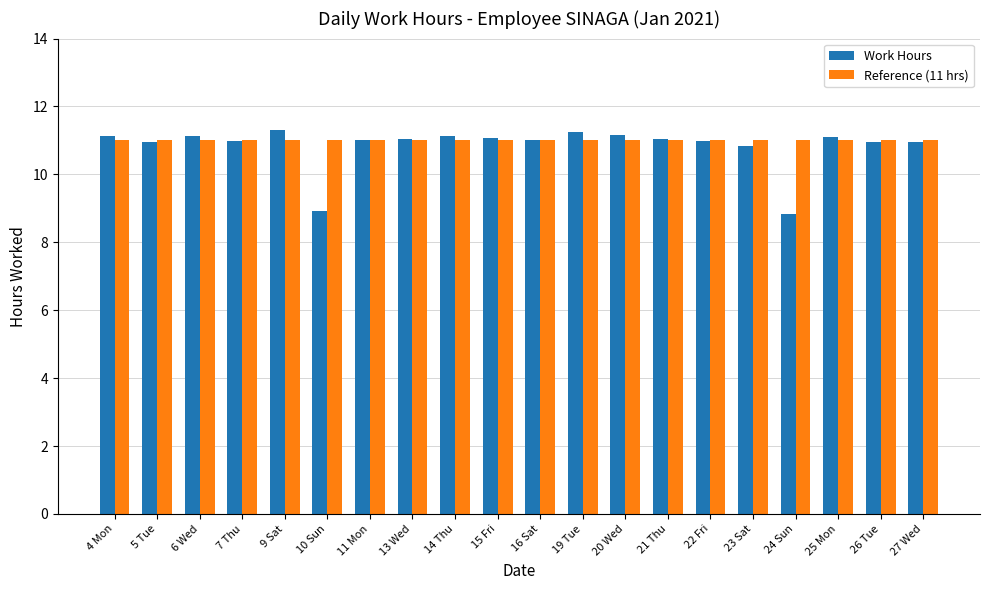

How many bars are there in each group?

2